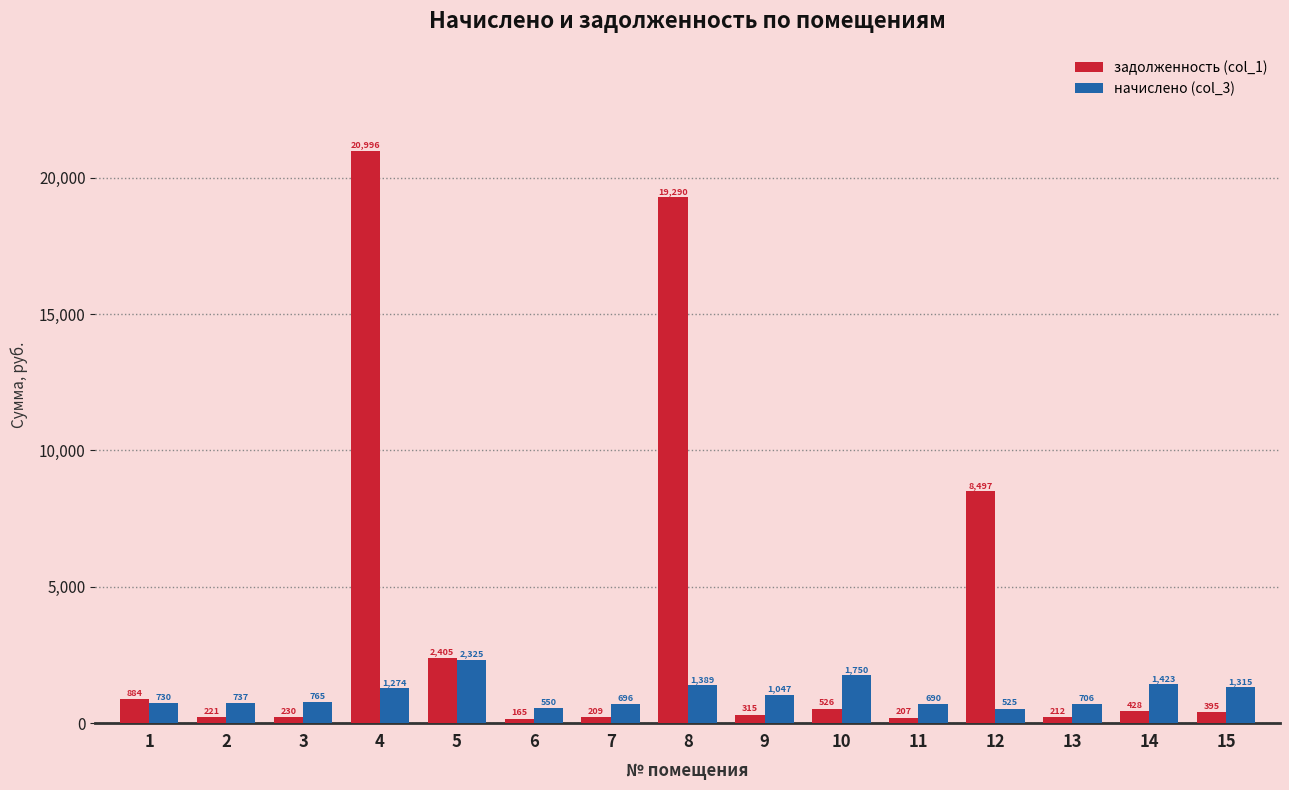

What is the maximum value for начислено (col_3)?

2324.8